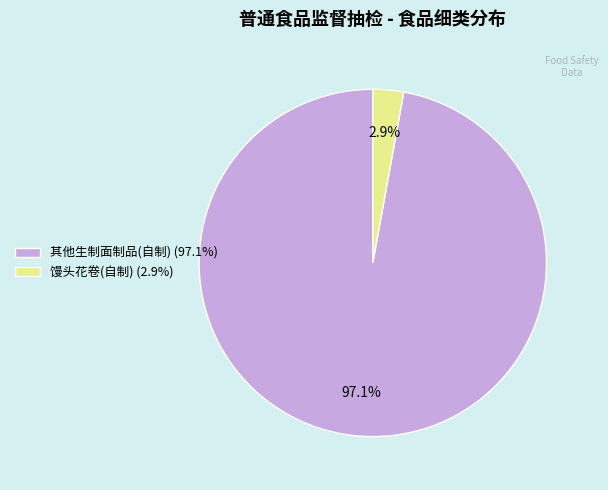

To the nearest percent, what portion does 馒头花卷(自制) represent?

3%